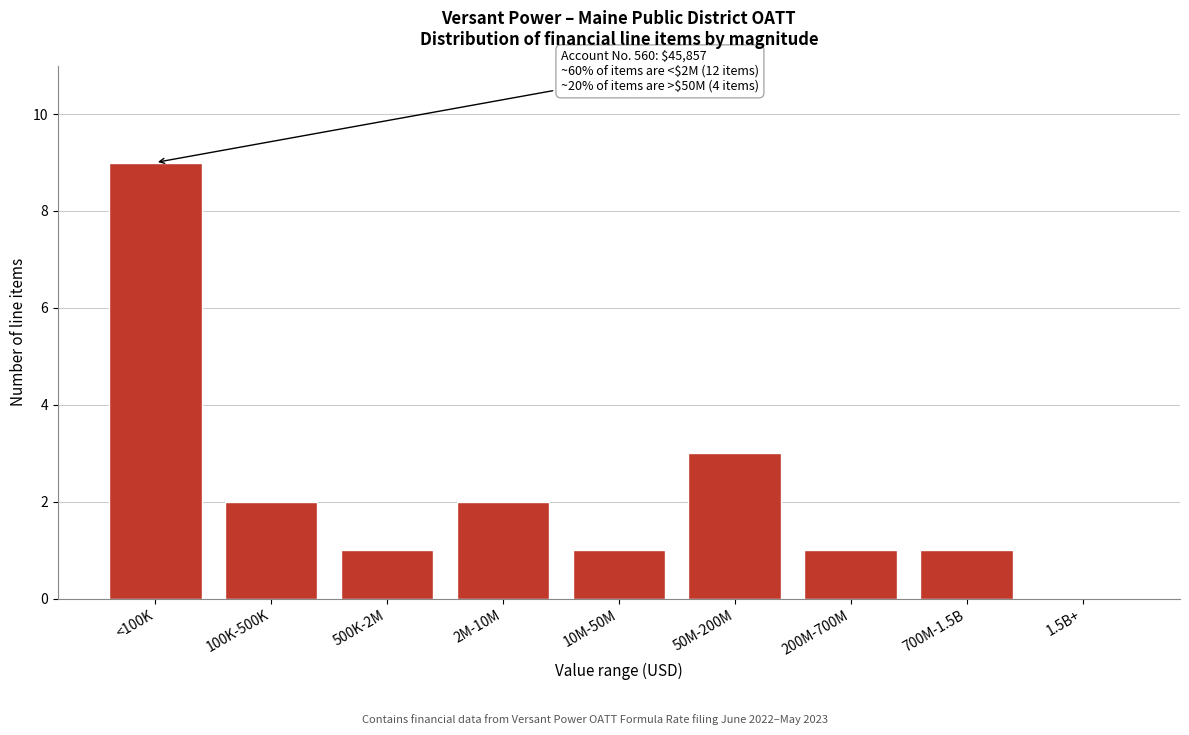

Reading left to right, transcribe all the data shown in this chart.

<100K=9	100K-500K=2	500K-2M=1	2M-10M=2	10M-50M=1	50M-200M=3	200M-700M=1	700M-1.5B=1	1.5B+=0